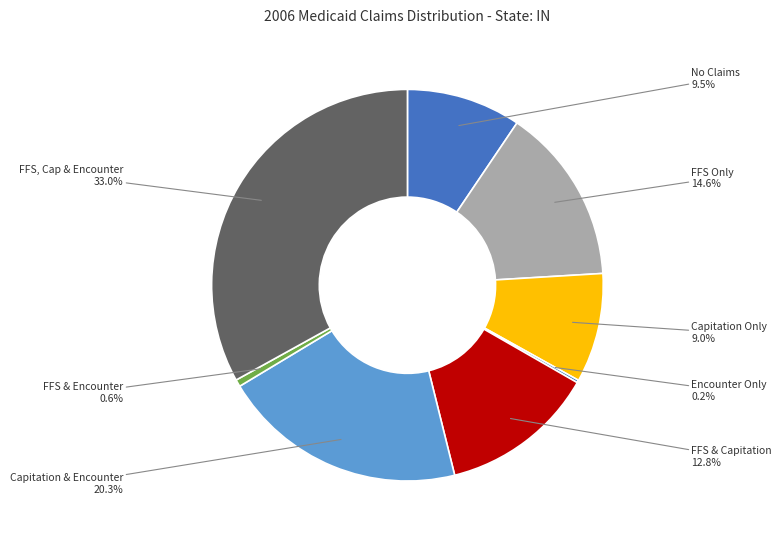

Which slice is the largest?

FFS, Cap & Encounter